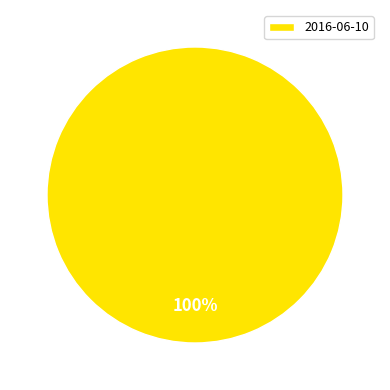

To the nearest percent, what portion does 2016-06-10 represent?

100%